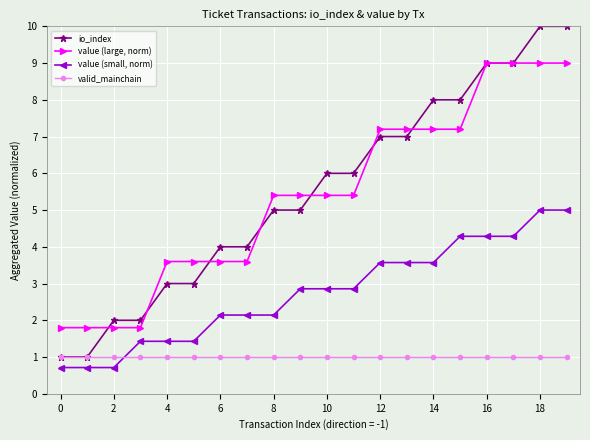

True or false: value (small, norm) and io_index cross at least once.

False